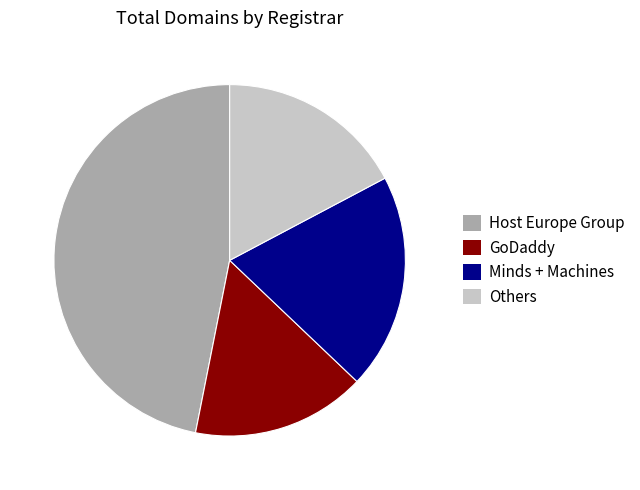

What is the smallest slice in the pie chart?

GoDaddy